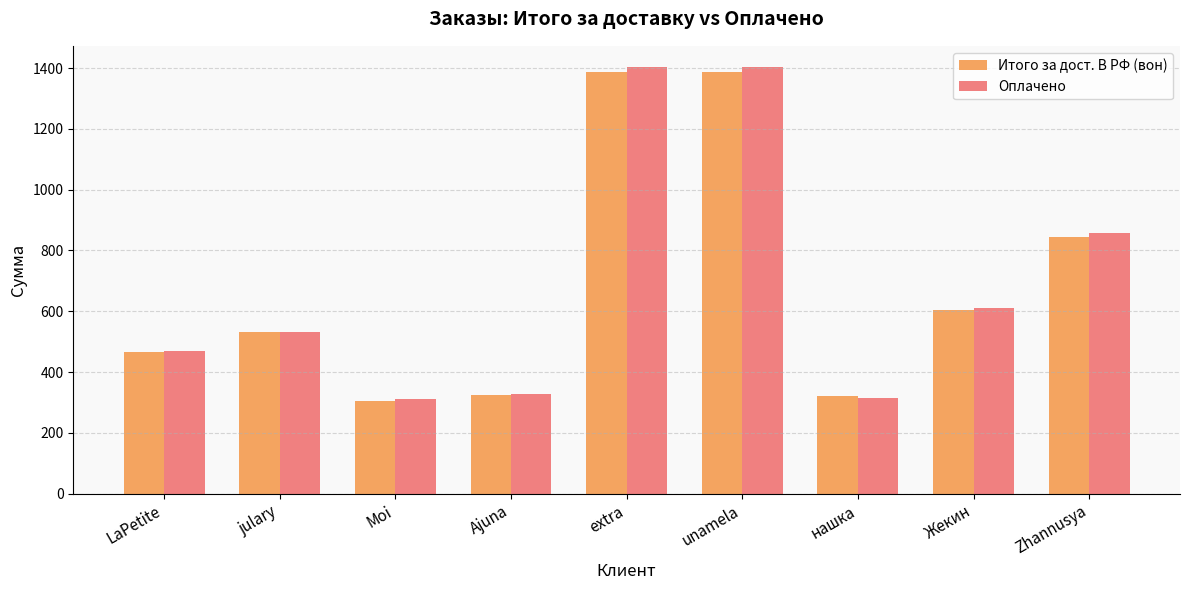

How many bars are there in each group?

2